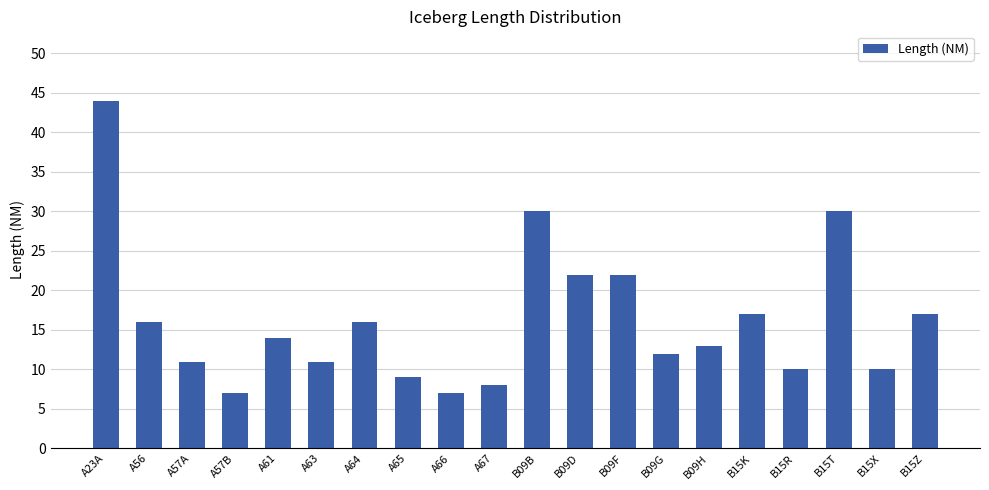

What is the sum of the values at A63 and B15Z?

28